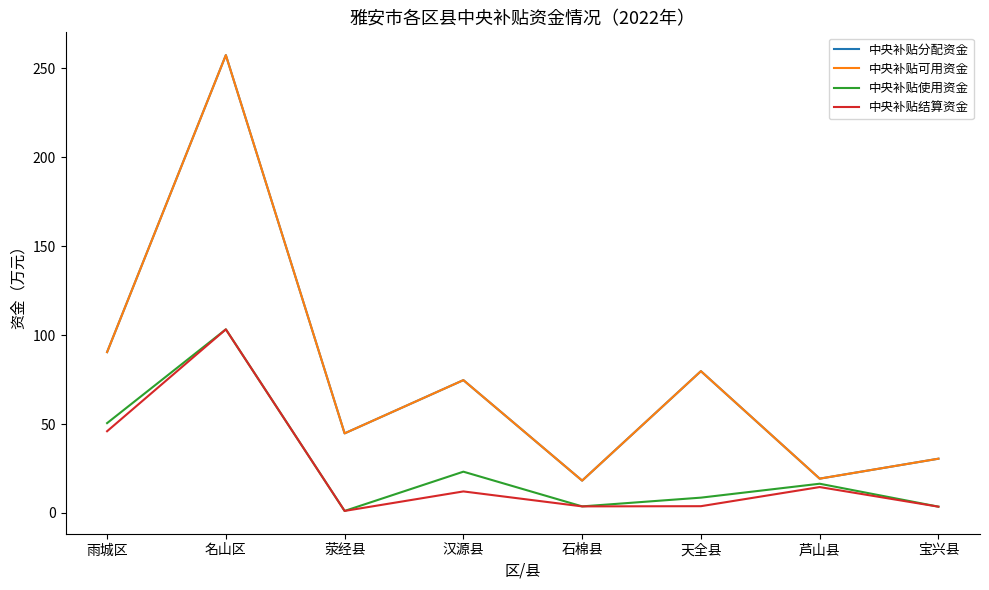

What is the label of the 7th point from the right?

名山区